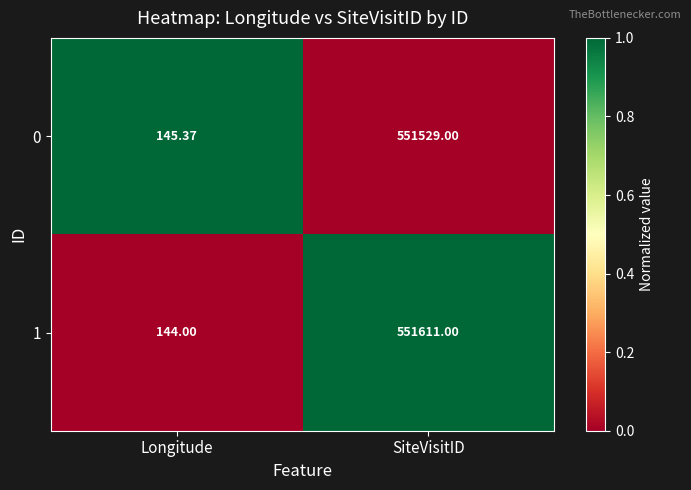

At which category does the chart reach its peak across all series?

SiteVisitID